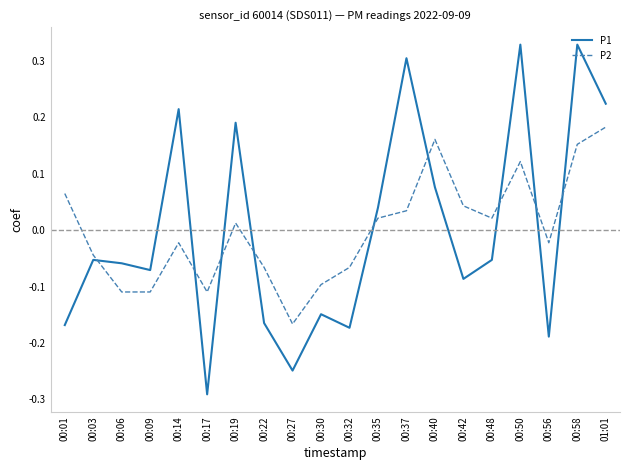

What is the label of the 9th point from the left?

00:27